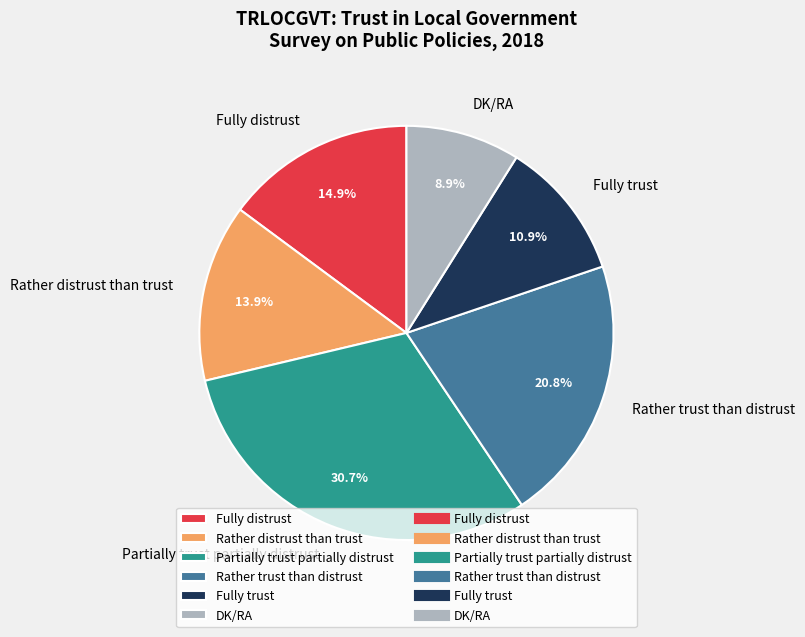

Is it true that Rather trust than distrust is 35% of the pie?

False